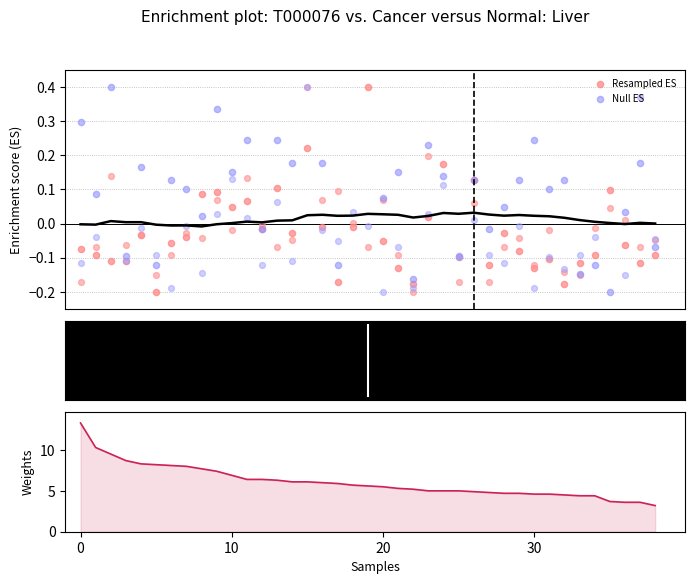

What is the total value across all series at 12?

6.4